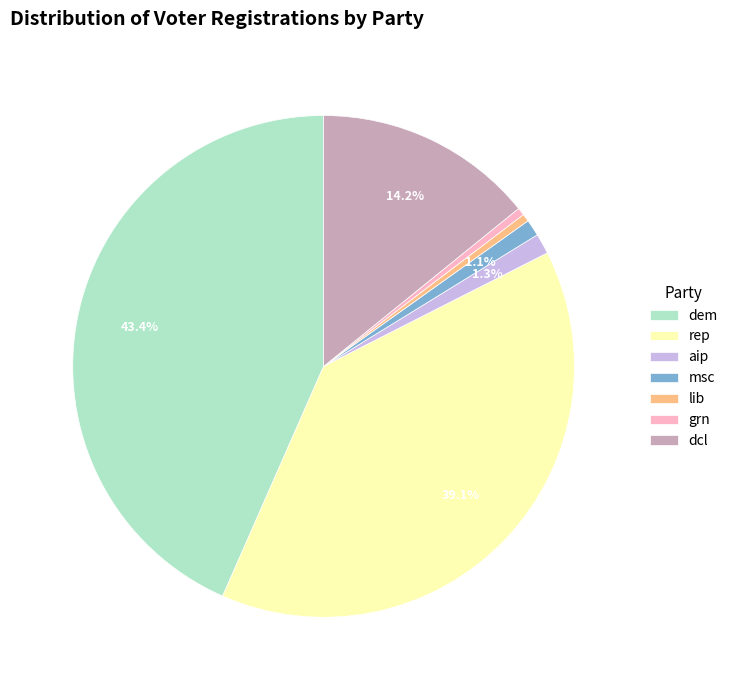

How many segments does this pie chart have?

7